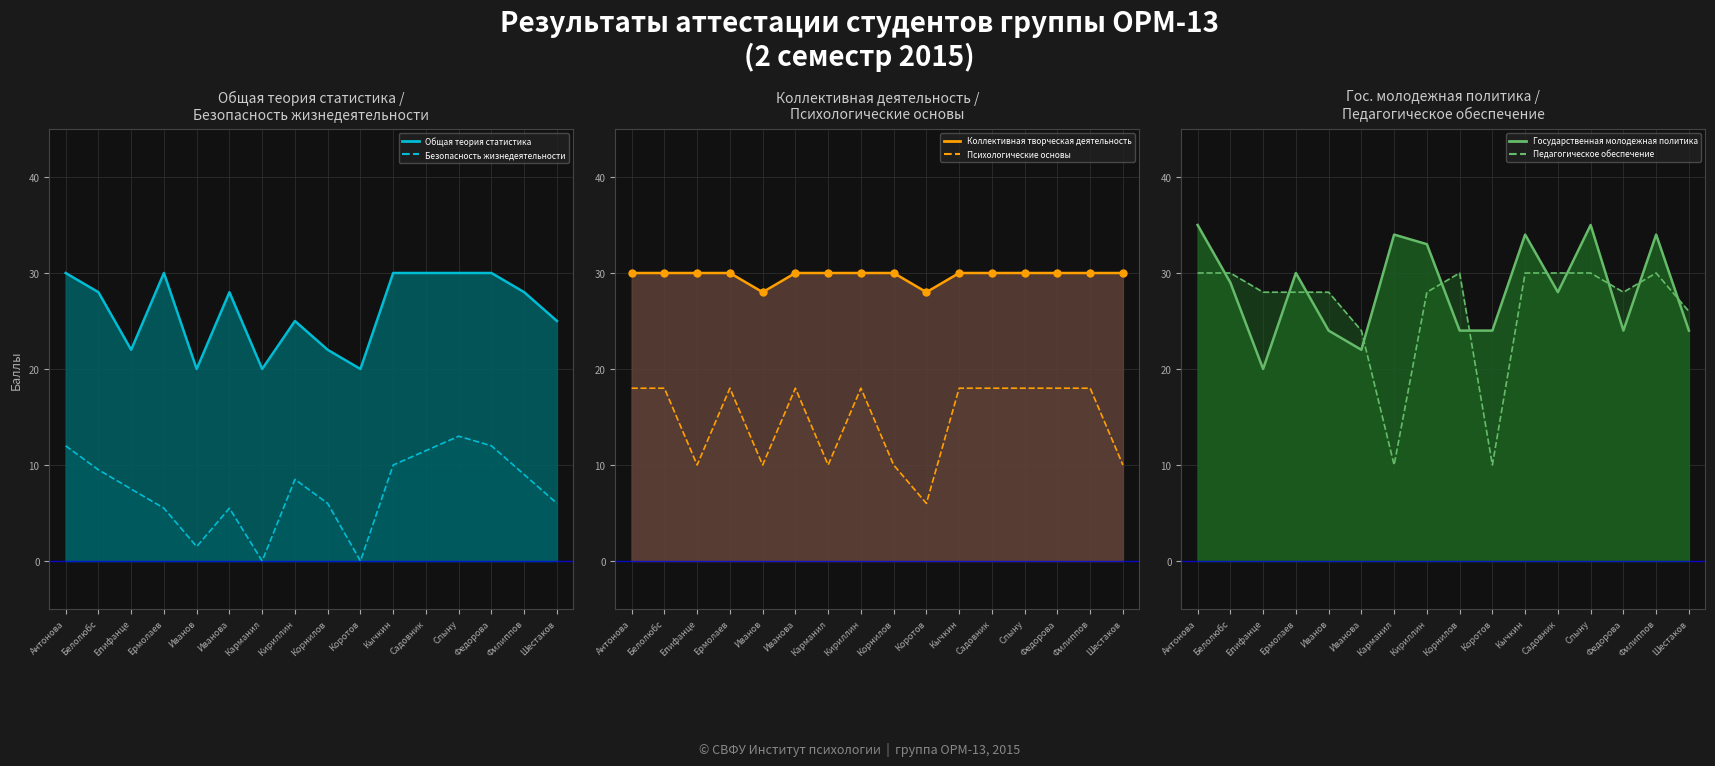

In Безопасность жизнедеятельности (1 к/т), how many points are lower than both neighbors (excluding endpoints)?

3